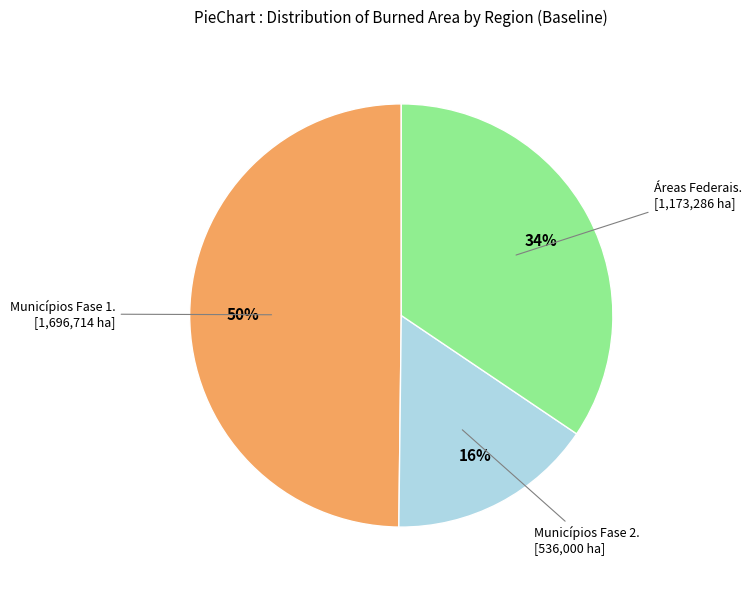

To the nearest percent, what is the difference between the largest and smallest slice percentages?

34%